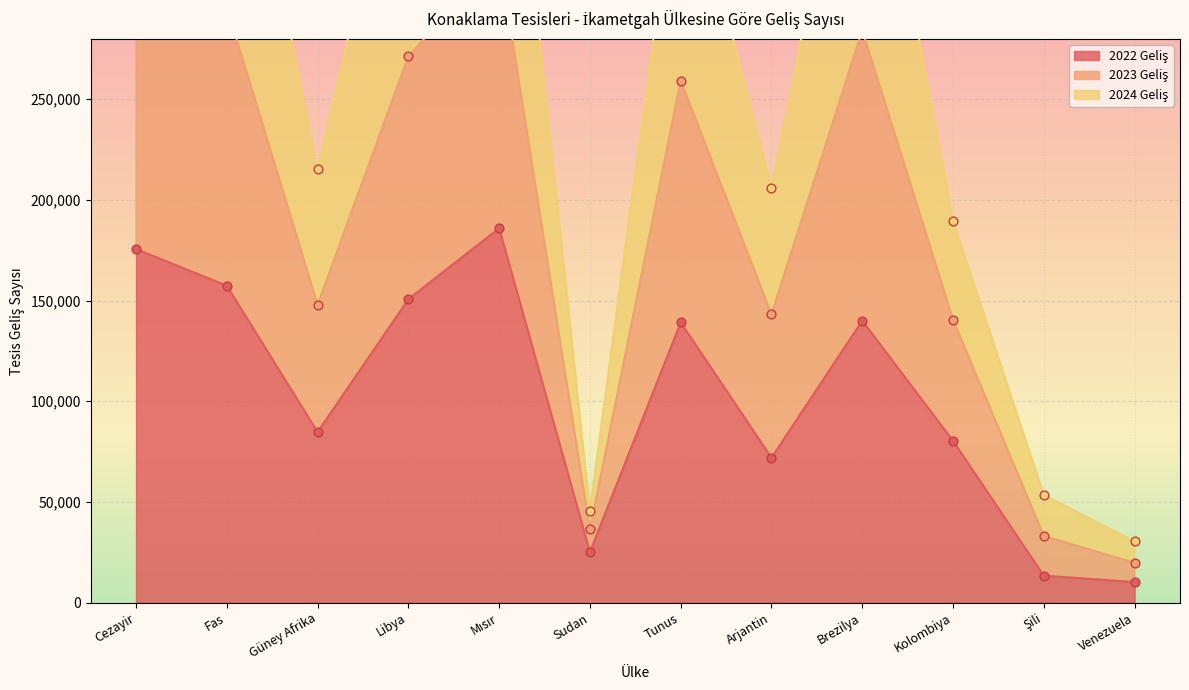

Which series contains the lowest Y value?

2022 Geliş